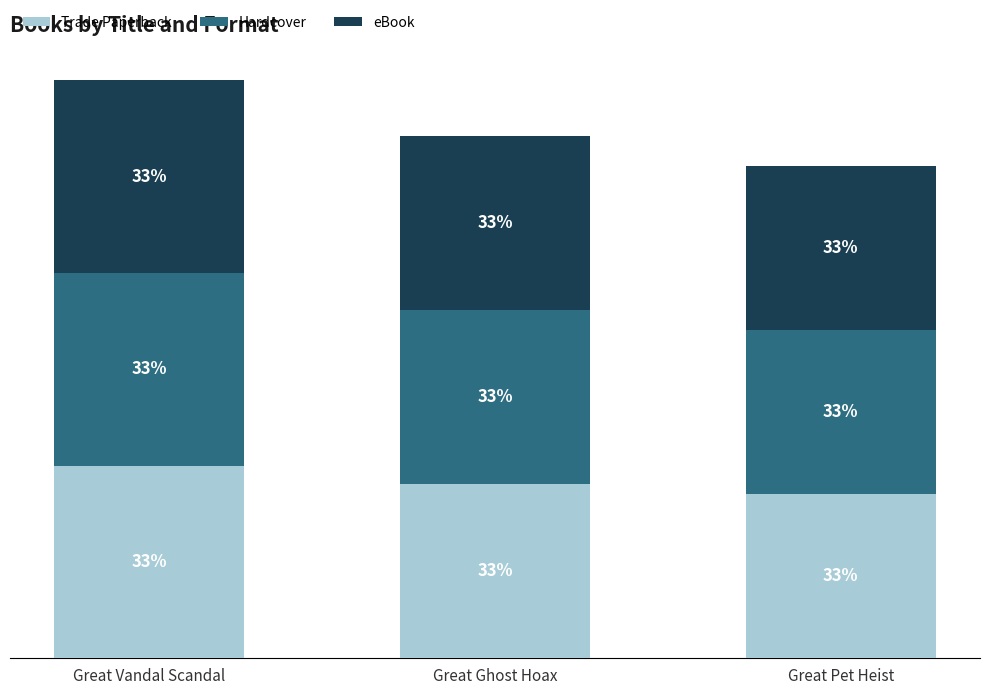

Between Great Ghost Hoax and Great Vandal Scandal, which is larger?

Great Vandal Scandal